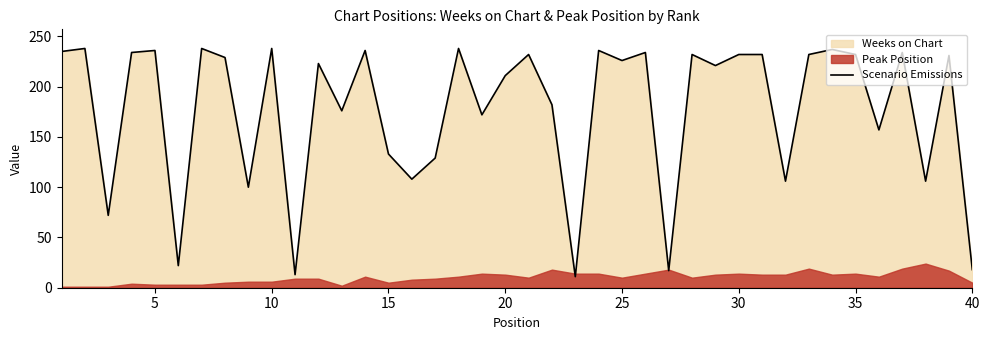

What is the highest value of the Scenario Emissions series?

238